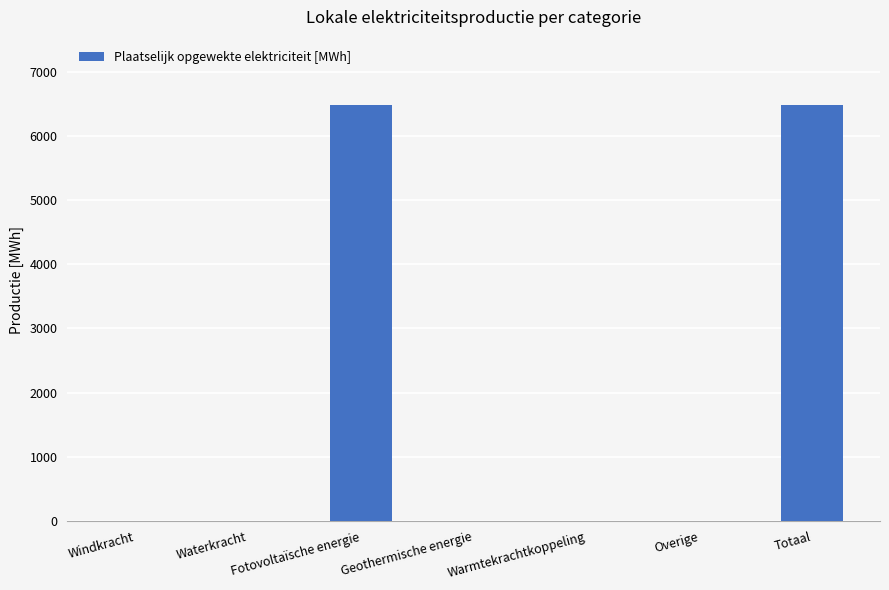

What is the change in value from Warmtekrachtkoppeling to Totaal?

+6477.3